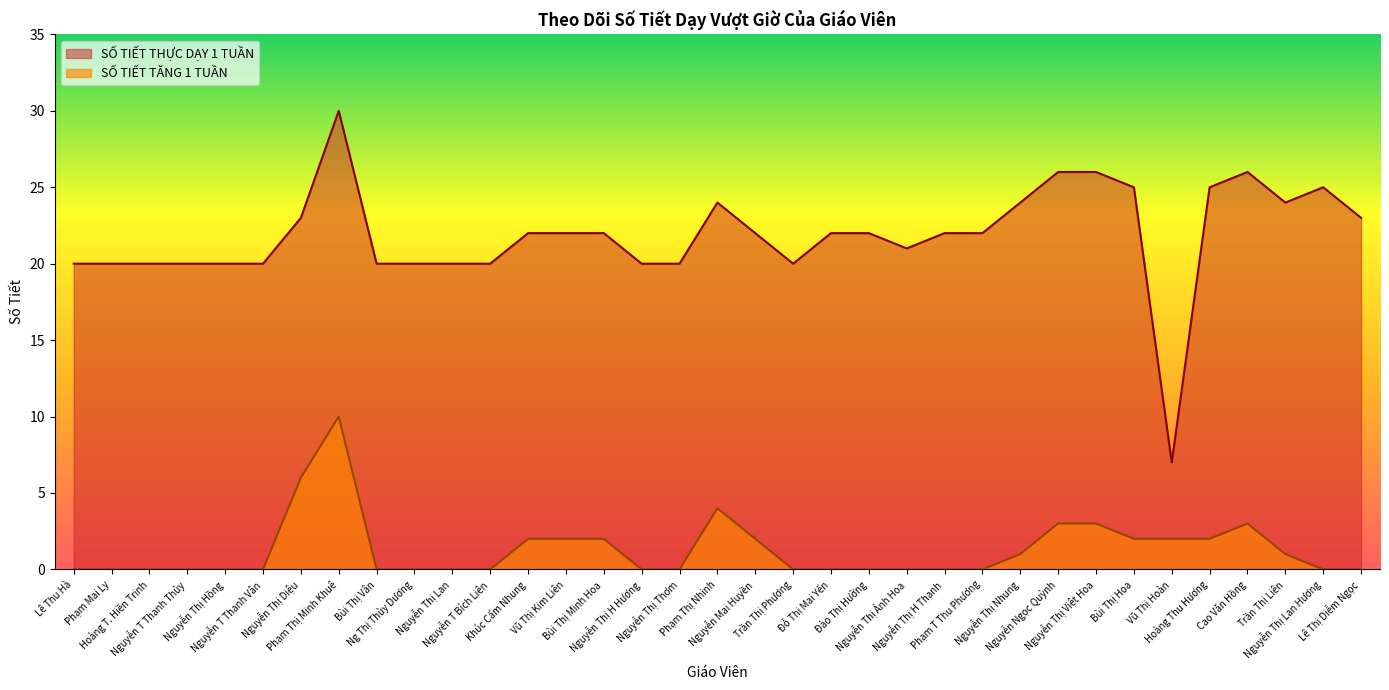

Which category has the highest value in the SỐ TIẾT TĂNG 1 TUẦN series?

Phạm Thị Minh Khuê